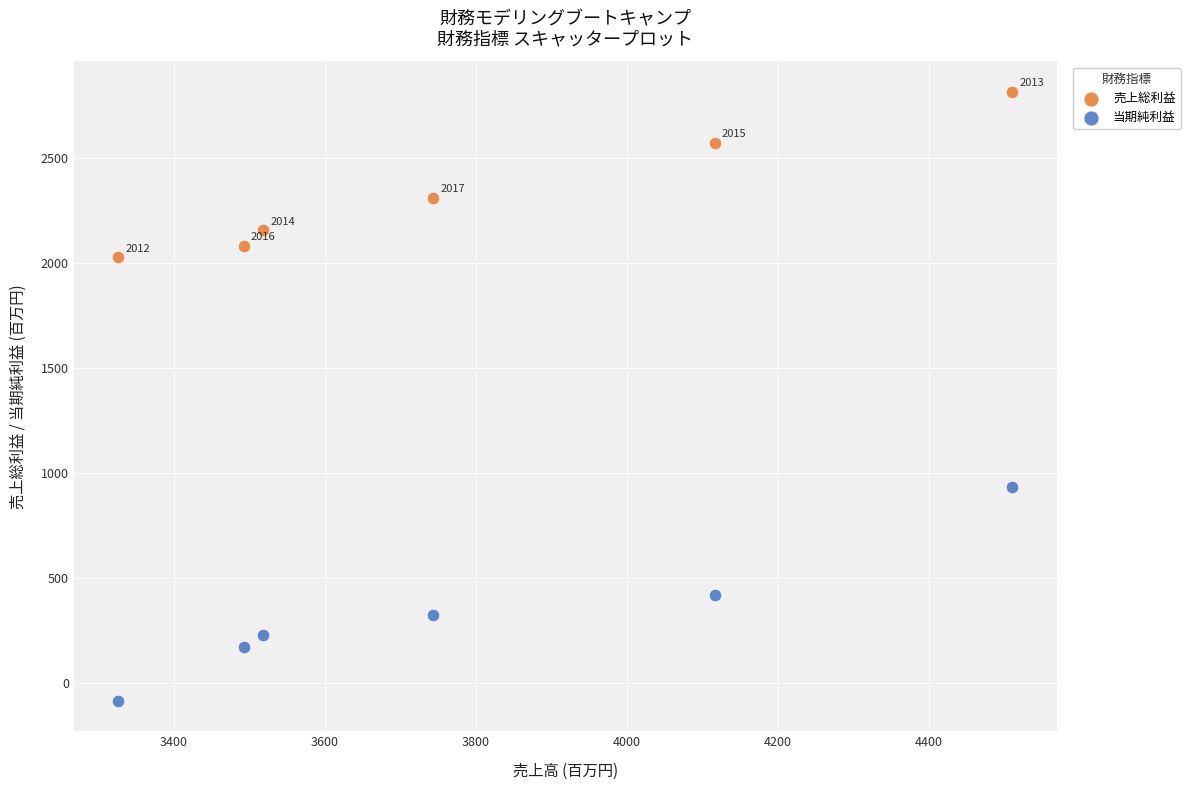

What are all the series names shown in the legend?

売上総利益, 当期純利益